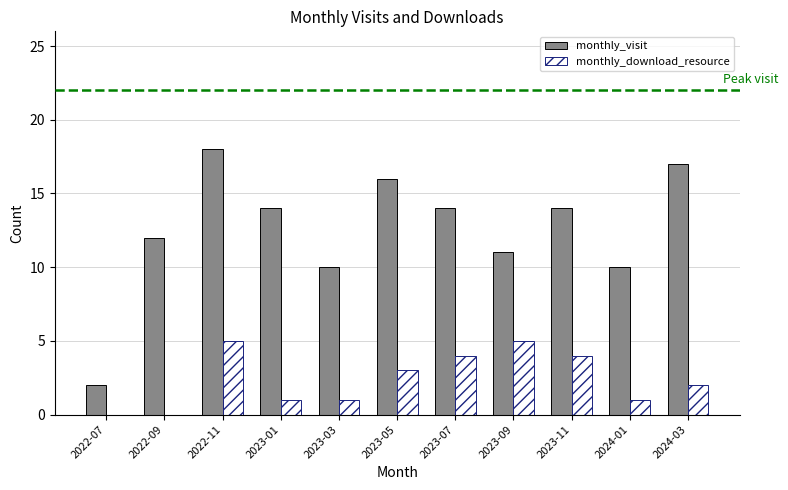

Which series changed the most between 2023-09 and 2024-03?

monthly_visit